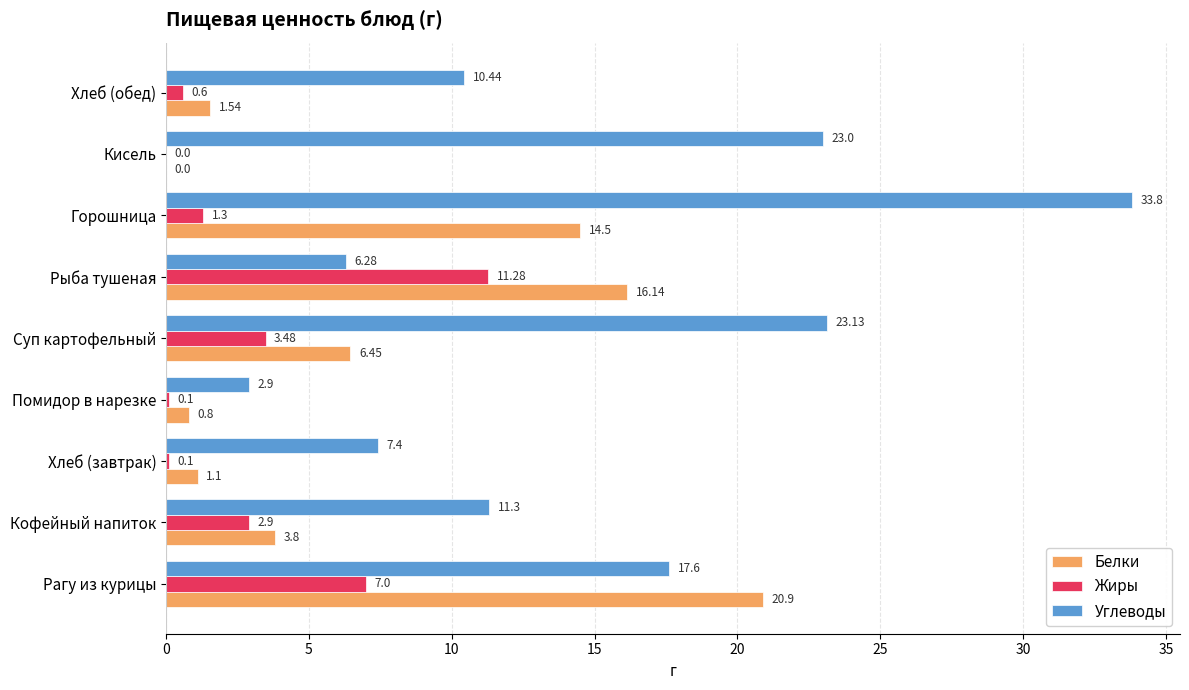

What is the highest value of the Углеводы series?

33.8